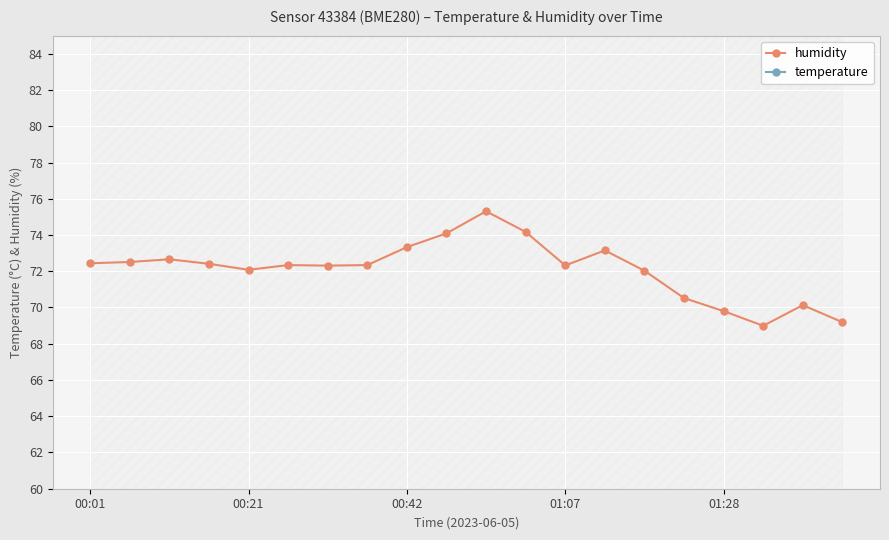

True or false: temperature has more than 0 interior local peaks.

True